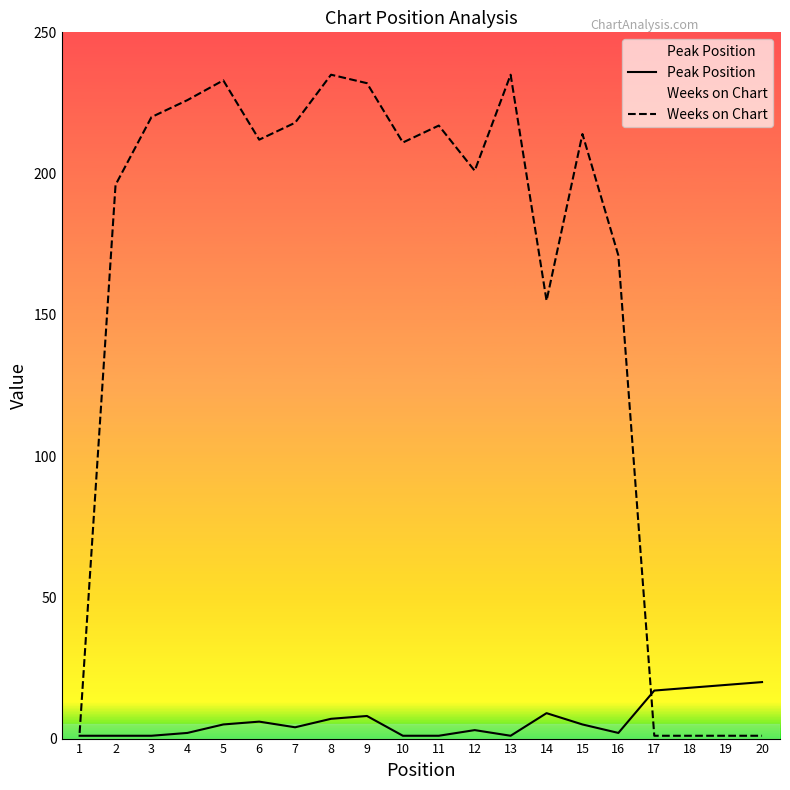

What is the maximum value for Peak Position?

20